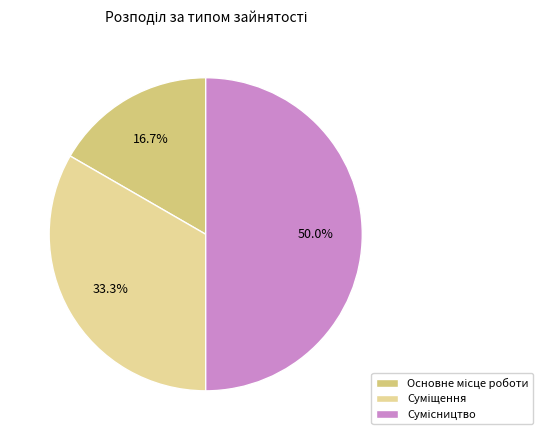

What is the change in value from Основне місце роботи to Суміщення?

+1